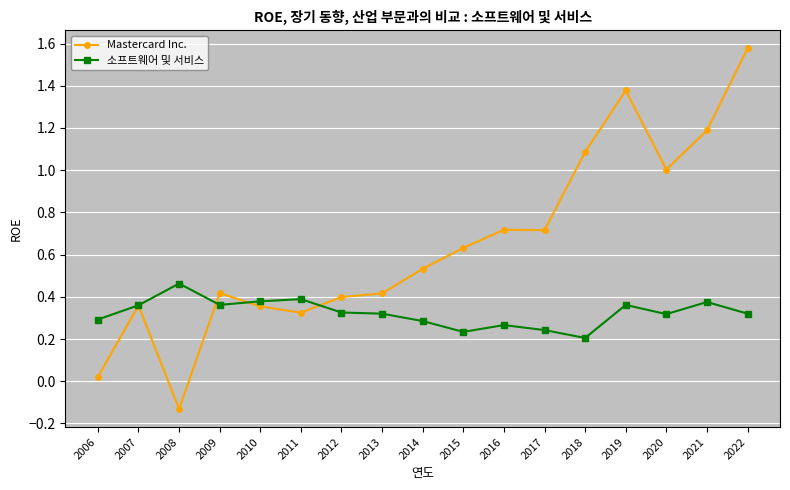

List the series in order of their peak value, highest first.

Mastercard Inc., 소프트웨어 및 서비스